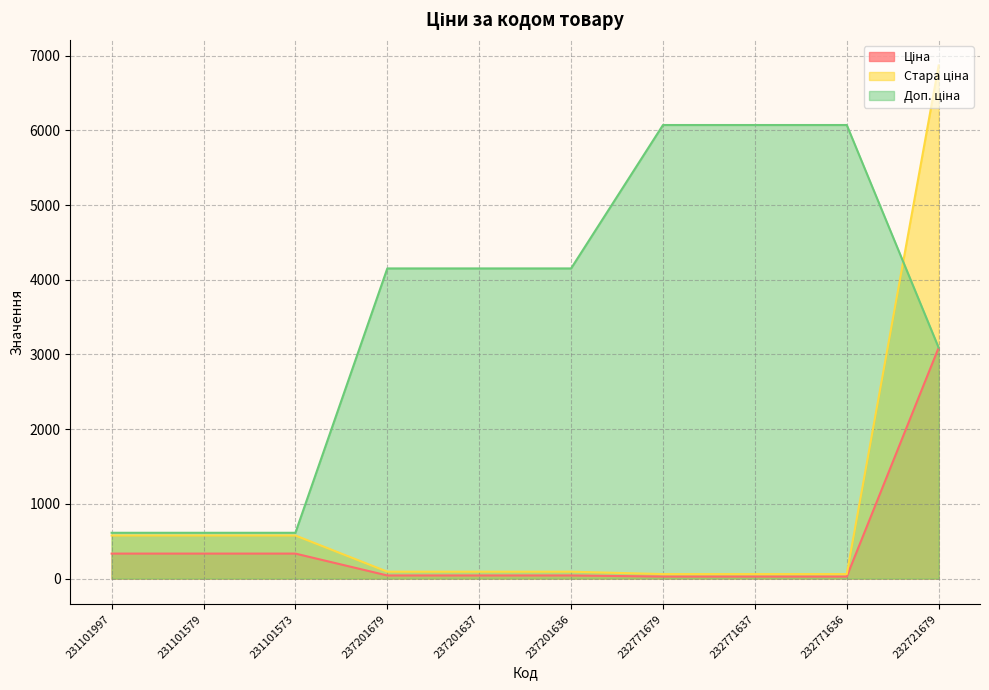

What is the spread (max minus min) of values at 231101997?

278.6